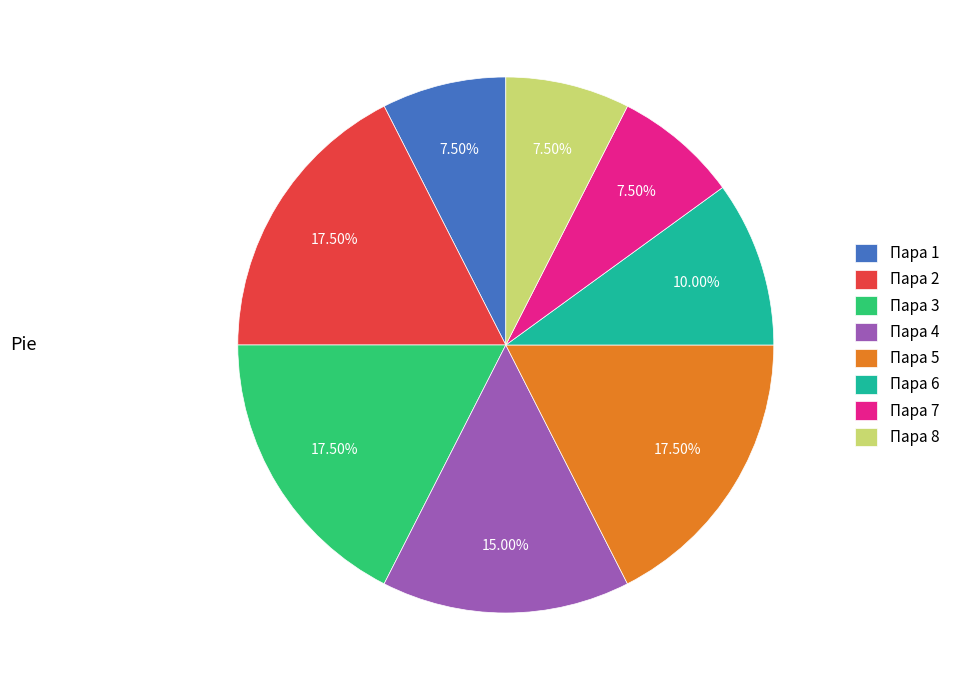

Does any single category account for the majority?

No